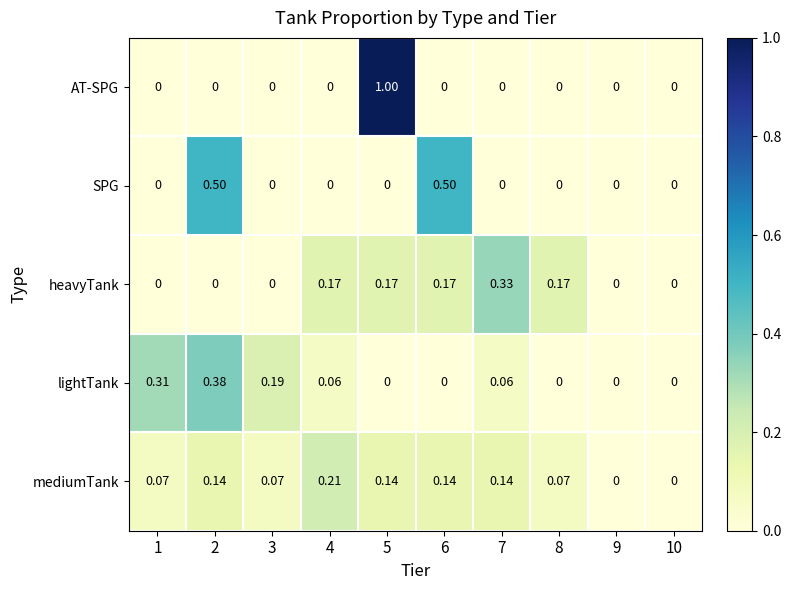

Which series changed the most between 2 and 4?

SPG